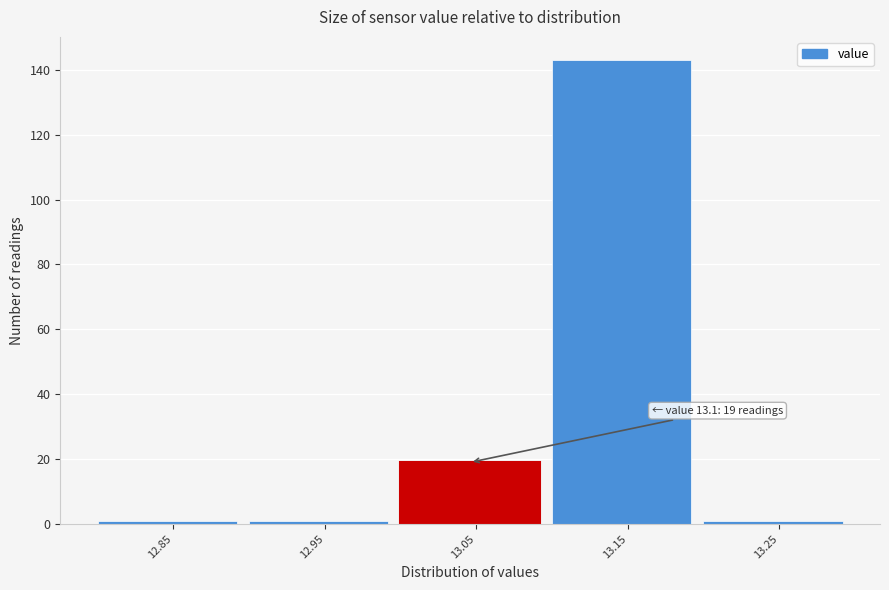

Reading left to right, what are all the values shown in this chart?

12.85=1	12.95=1	13.05=19	13.15=143	13.25=1